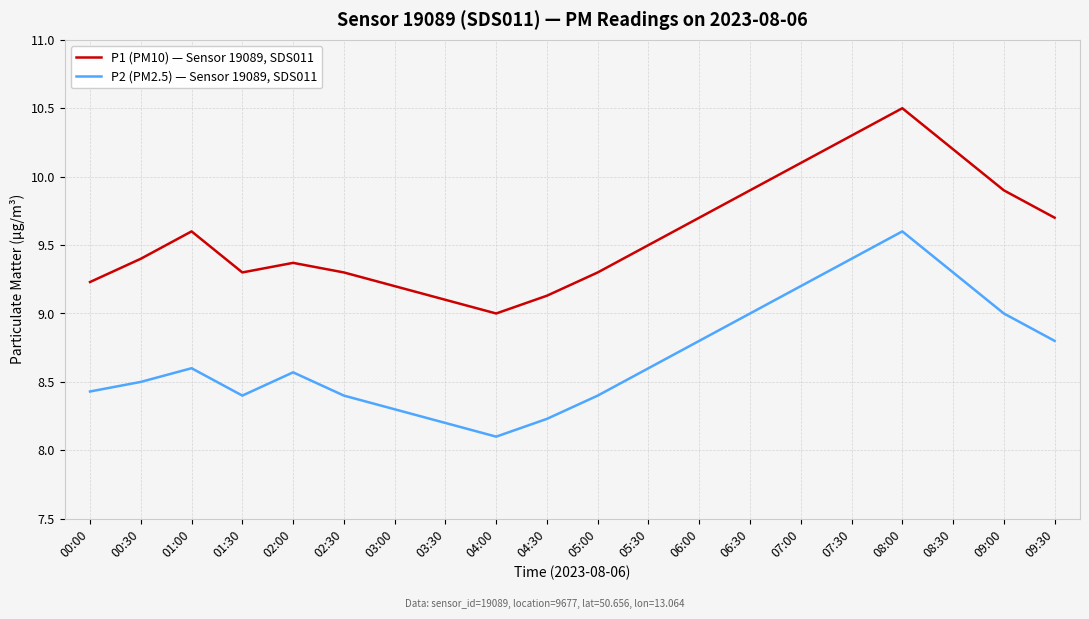

At which category does P1 (PM10) — Sensor 19089, SDS011 reach its first local peak?

01:00